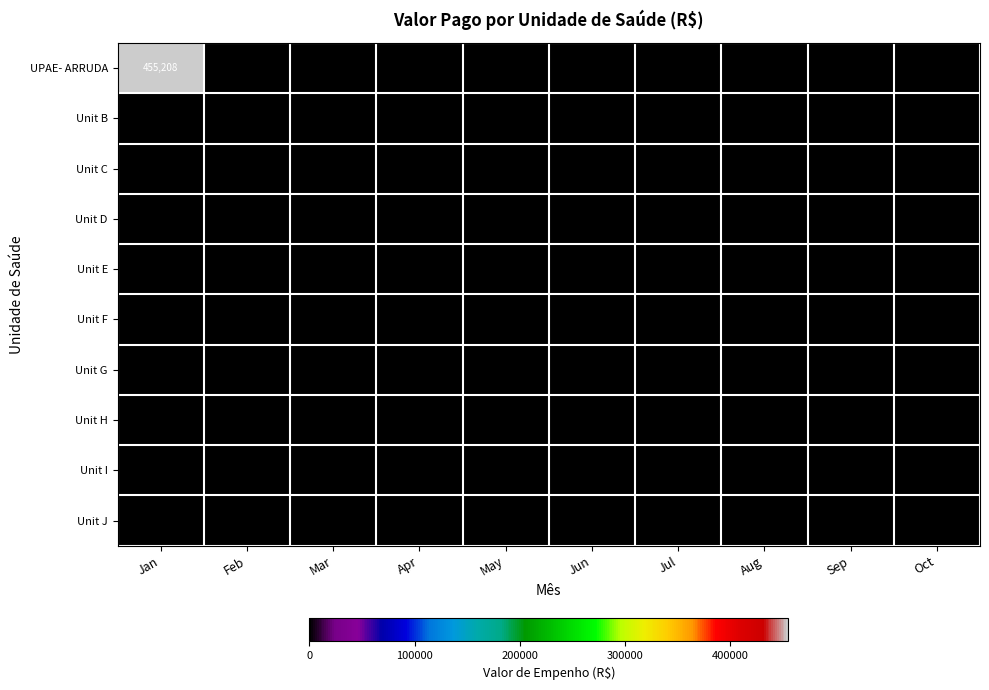

What is the difference between the UPAE- ARRUDA values at Jan and Mar?

455208